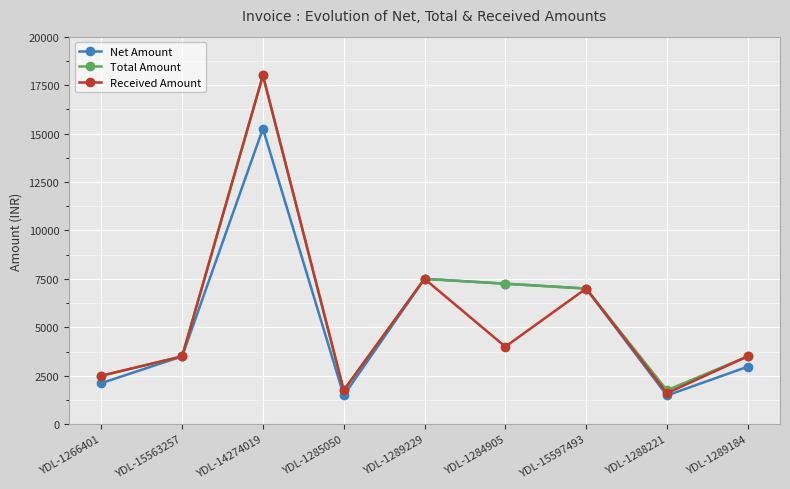

Which category has the highest value across all series?

YDL-14274019